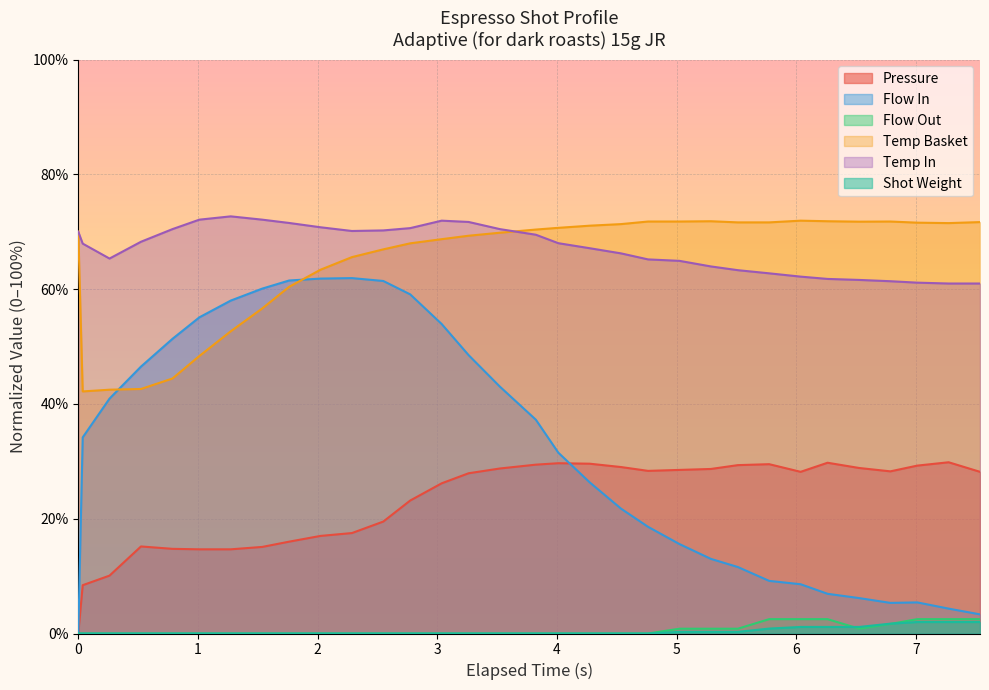

What is the difference between the pressure values at 6.527 and 0.787?

14.1